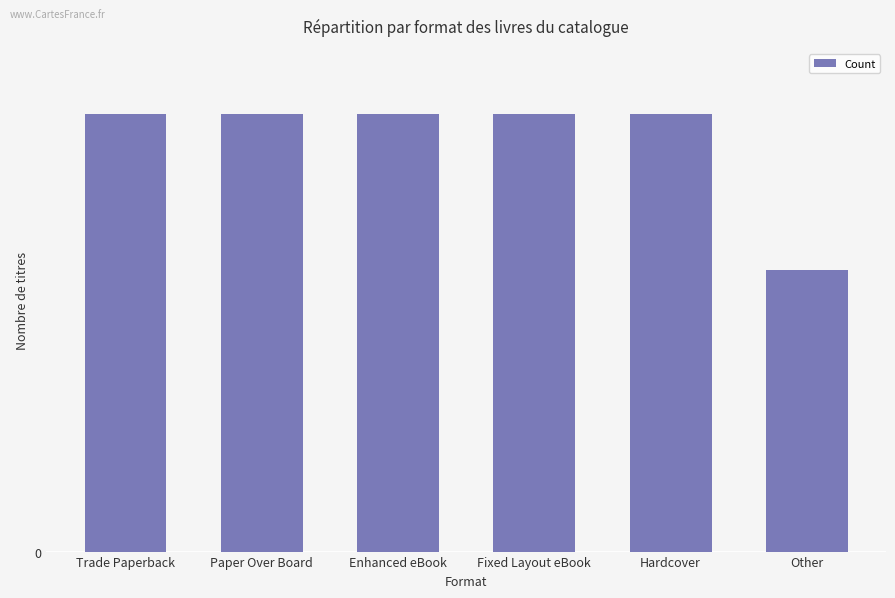

Are the bars horizontal?

No